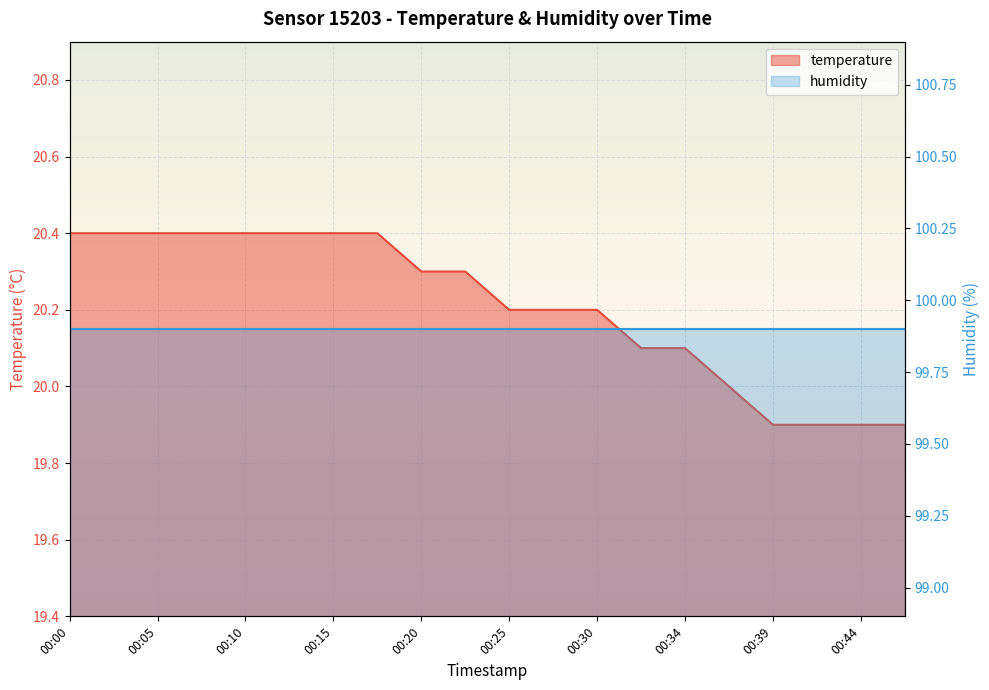

Count the number of values greater than 20.

15